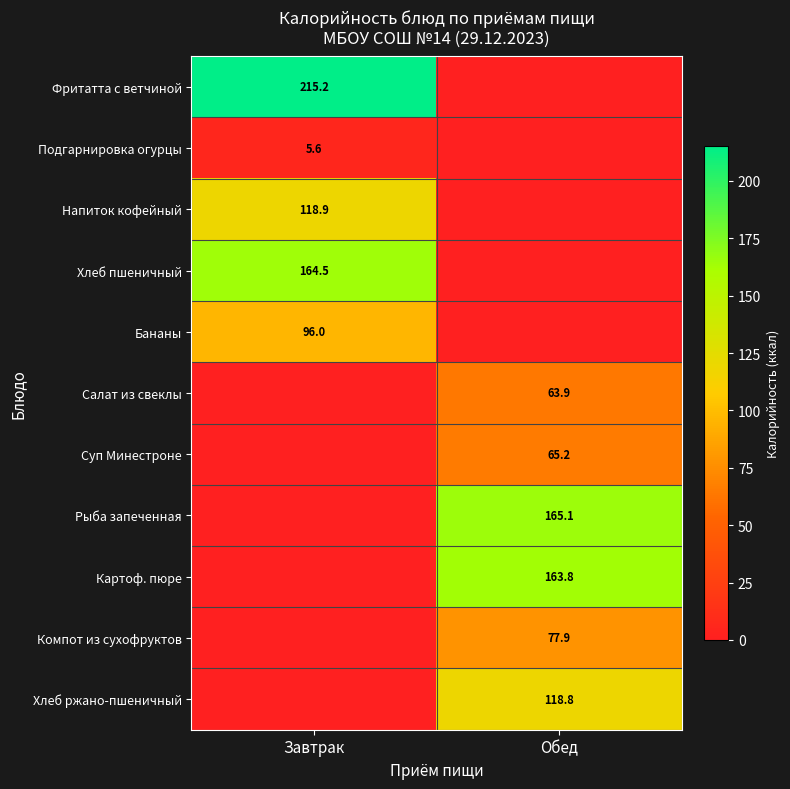

True or false: Картоф. пюре has a value of 236.9 at Обед.

False